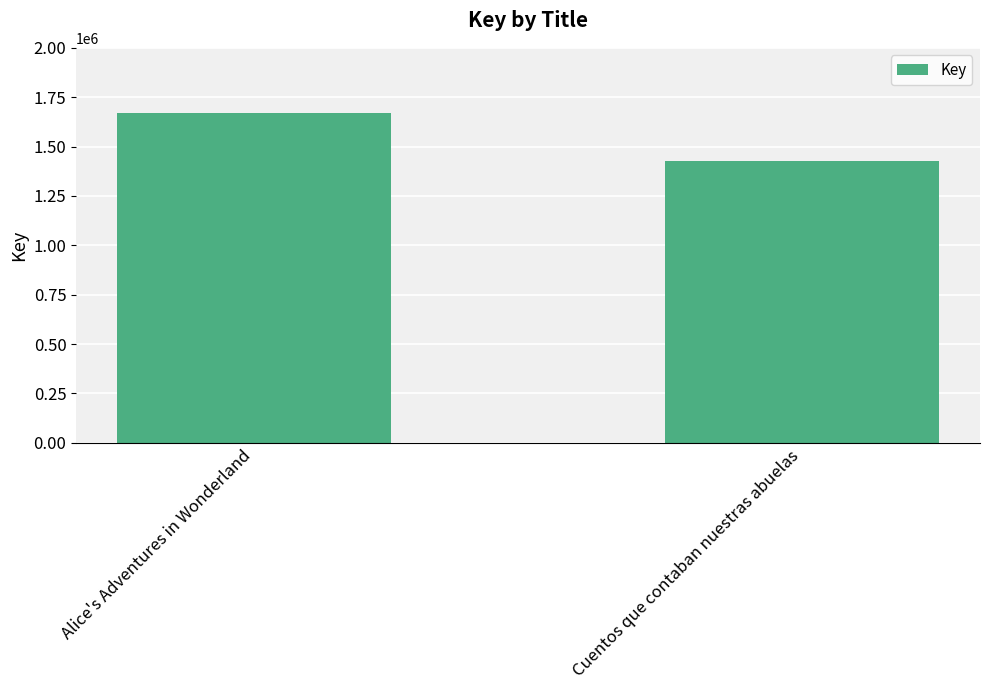

List the labels in order of value, largest first.

Alice's Adventures in Wonderland, Cuentos que contaban nuestras abuelas